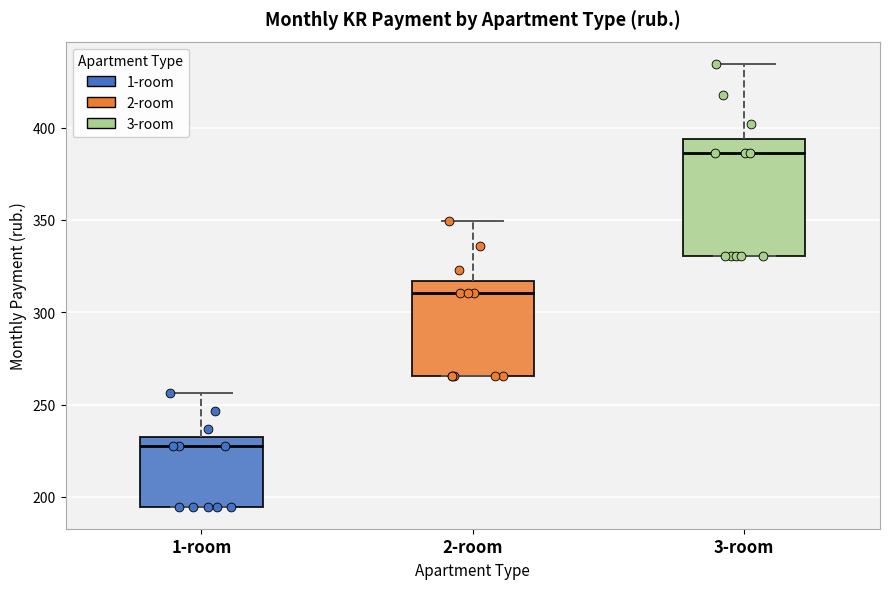

Reading left to right, read every box against the y-axis: the position of its median line, the range the box covers, and the ends of its whiskers. The values are not printed on the chart, so give them approximately, as read against the axis.

1-room: median 230 (just below the box's upper edge), box 195 to 230, whiskers 195 to 255
2-room: median 310, box 265 to 315, whiskers 265 to 350
3-room: median 385, box 330 to 395, whiskers 330 to 435